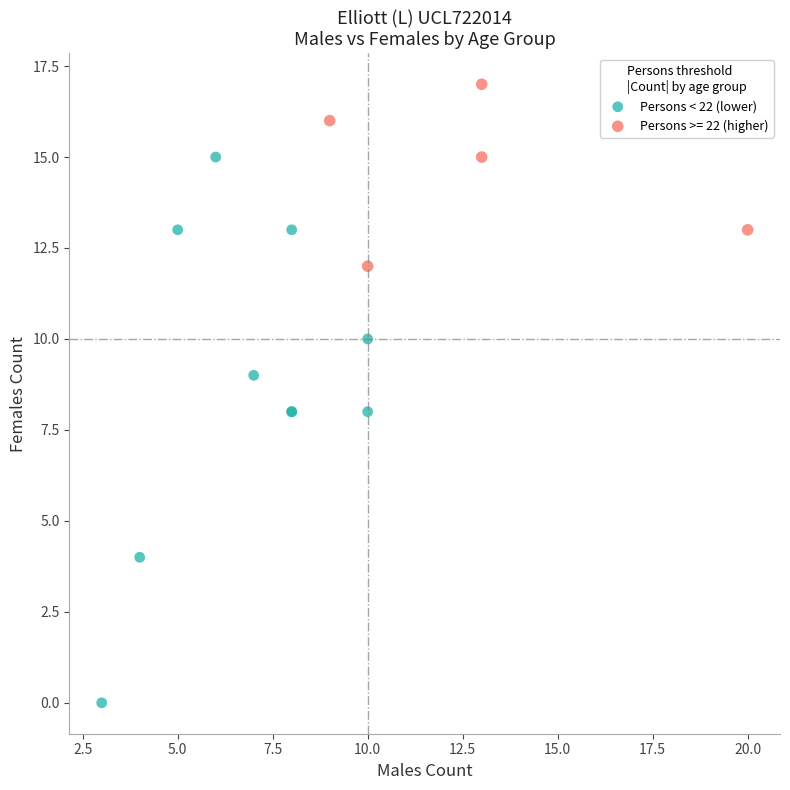

Which series has the widest spread of Y values?

Persons < 22 (lower)